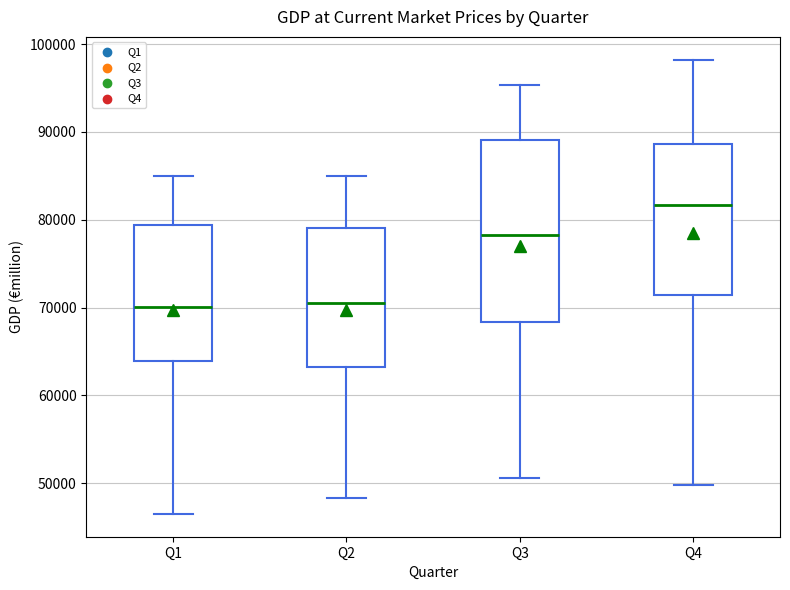

Reading left to right, transcribe this box plot: for each box, give where its median line is, the range the box spans, and where its two whiskers end, as read against the y-axis. The values are not printed on the chart, so give them approximately, as read against the axis.

Q1: median 70000, box 64000 to 79000, whiskers 46000 to 85000
Q2: median 70000, box 63000 to 79000, whiskers 48000 to 85000
Q3: median 78000, box 68000 to 89000, whiskers 51000 to 95000
Q4: median 82000, box 71000 to 89000, whiskers 50000 to 98000